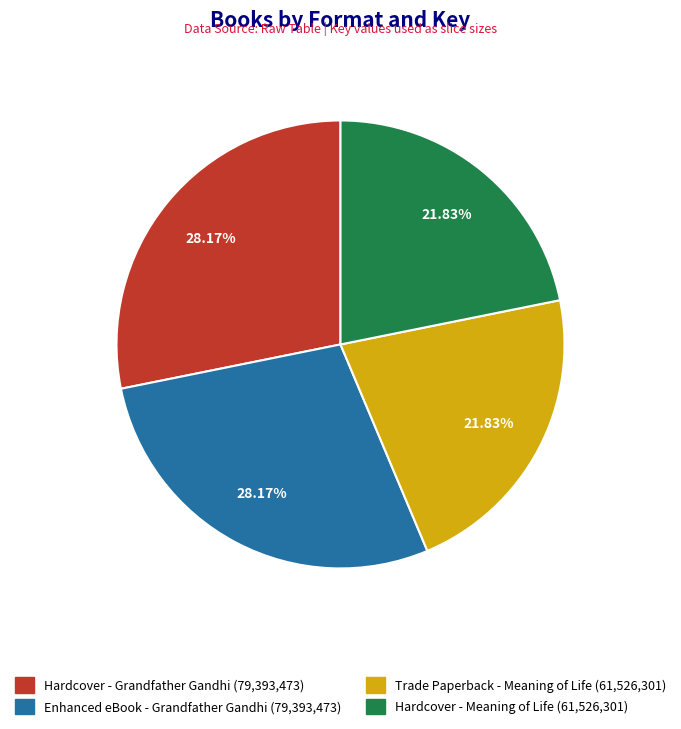

Is there any slice that represents more than half of the pie?

No